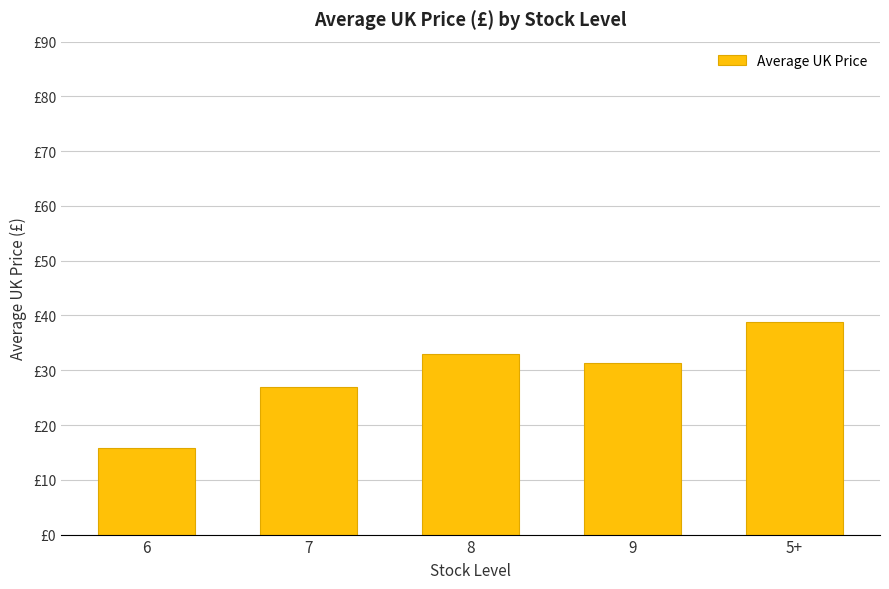

Which has a higher value, 7 or 6?

7